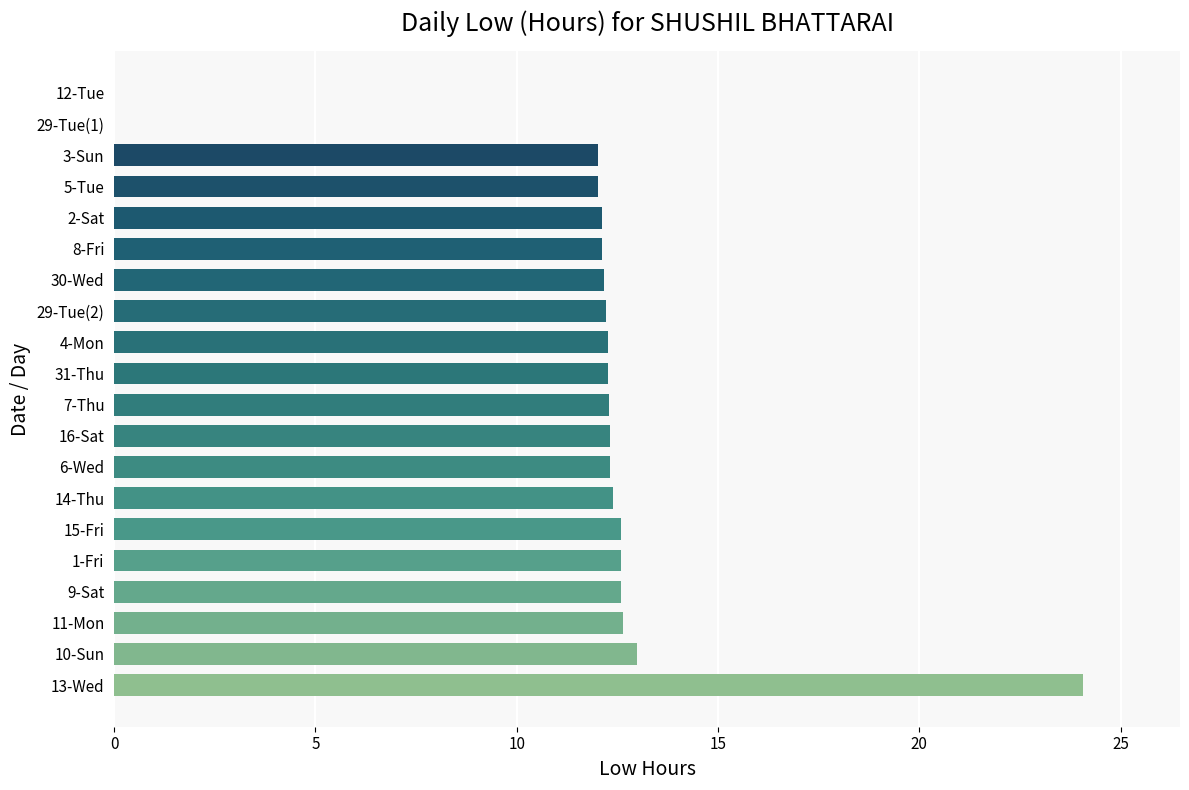

What is the greatest value displayed?

24.1